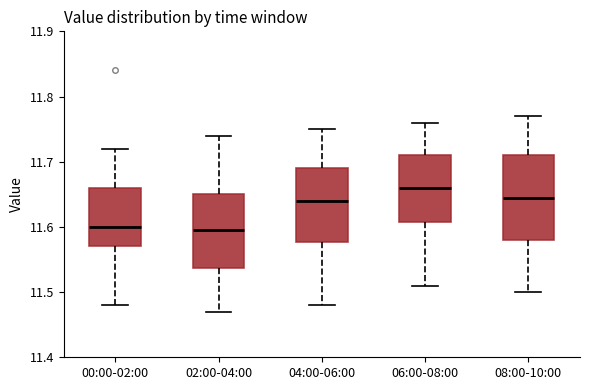

Reading left to right, transcribe this box plot: for each box, give where its median line is, the range the box spans, and where its two whiskers end, as read against the y-axis. The values are not printed on the chart, so give them approximately, as read against the axis.

00:00-02:00: median 11.60, box 11.57 to 11.66, whiskers 11.48 to 11.72
02:00-04:00: median 11.60, box 11.54 to 11.65, whiskers 11.47 to 11.74
04:00-06:00: median 11.64, box 11.58 to 11.69, whiskers 11.48 to 11.75
06:00-08:00: median 11.66, box 11.61 to 11.71, whiskers 11.51 to 11.76
08:00-10:00: median 11.65, box 11.58 to 11.71, whiskers 11.50 to 11.77